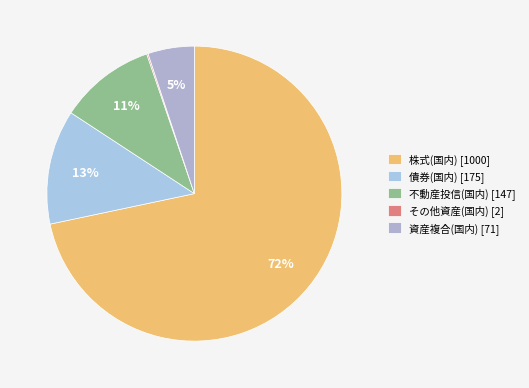

Between 債券(国内) and 不動産投信(国内), which is larger?

債券(国内)